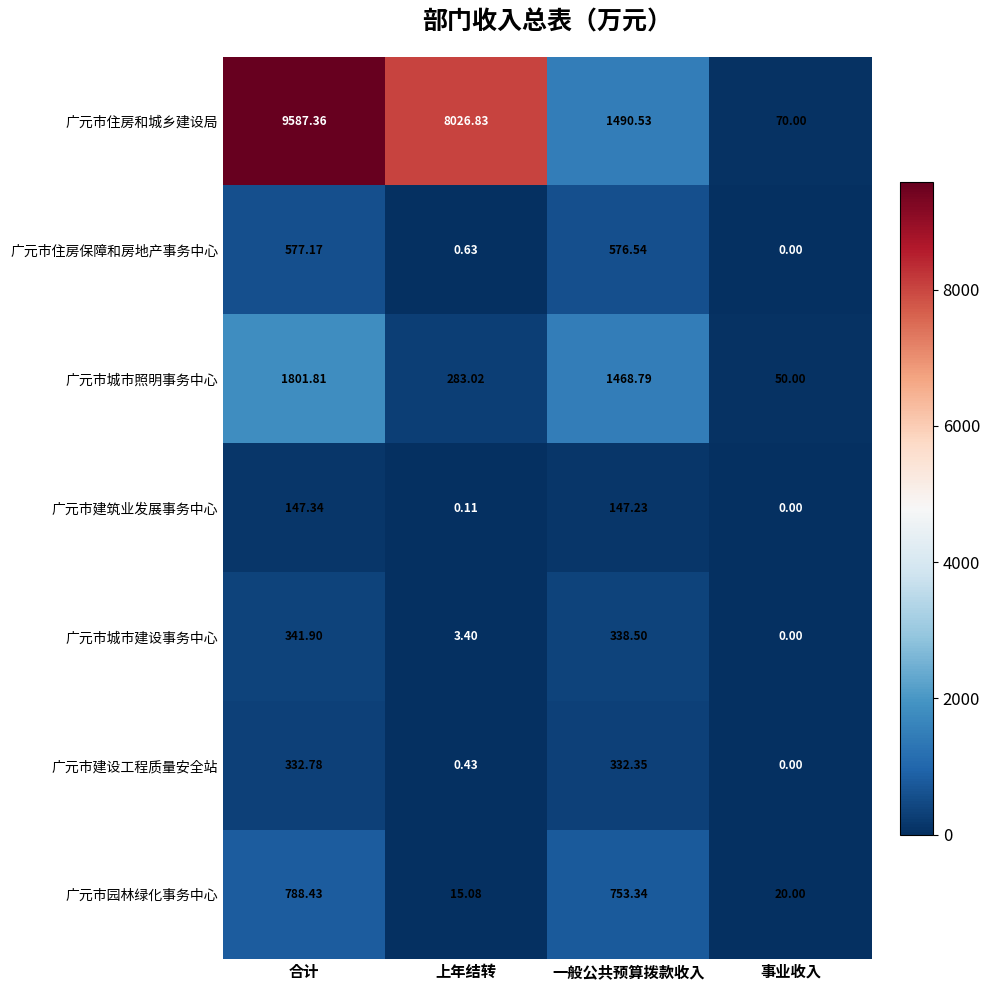

List the series in order of their peak value, lowest first.

广元市建筑业发展事务中心, 广元市建设工程质量安全站, 广元市城市建设事务中心, 广元市住房保障和房地产事务中心, 广元市园林绿化事务中心, 广元市城市照明事务中心, 广元市住房和城乡建设局